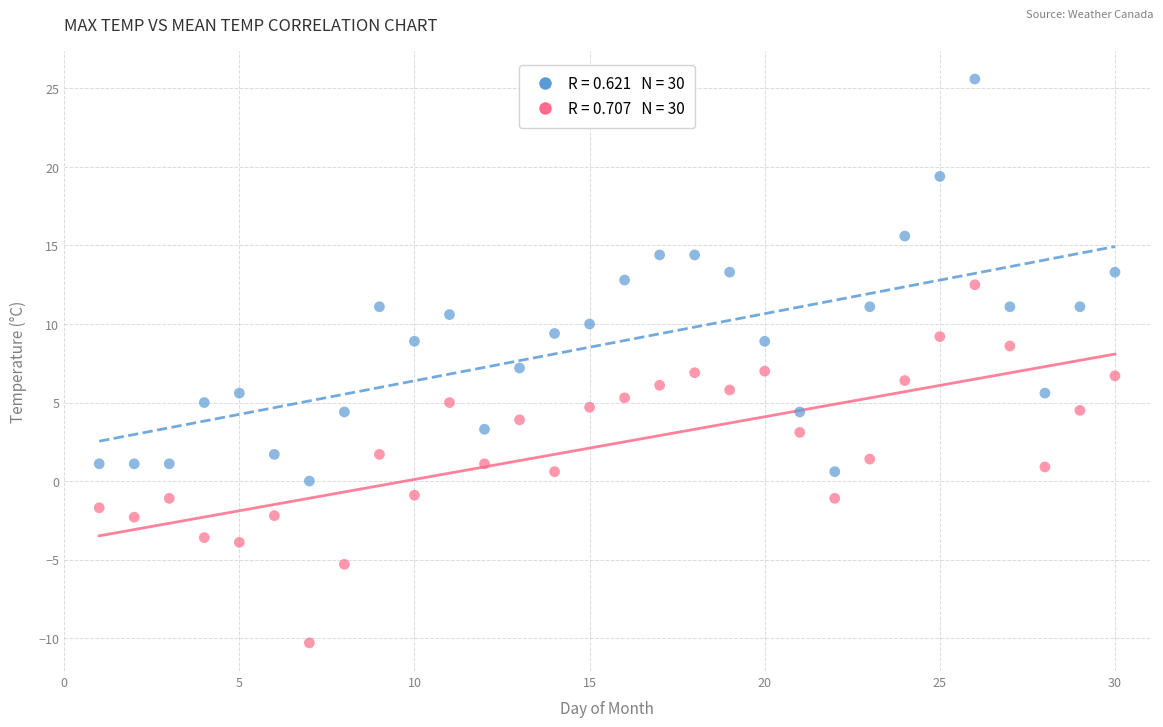

Across all data points, what is the range of X values (max minus min)?

29.0